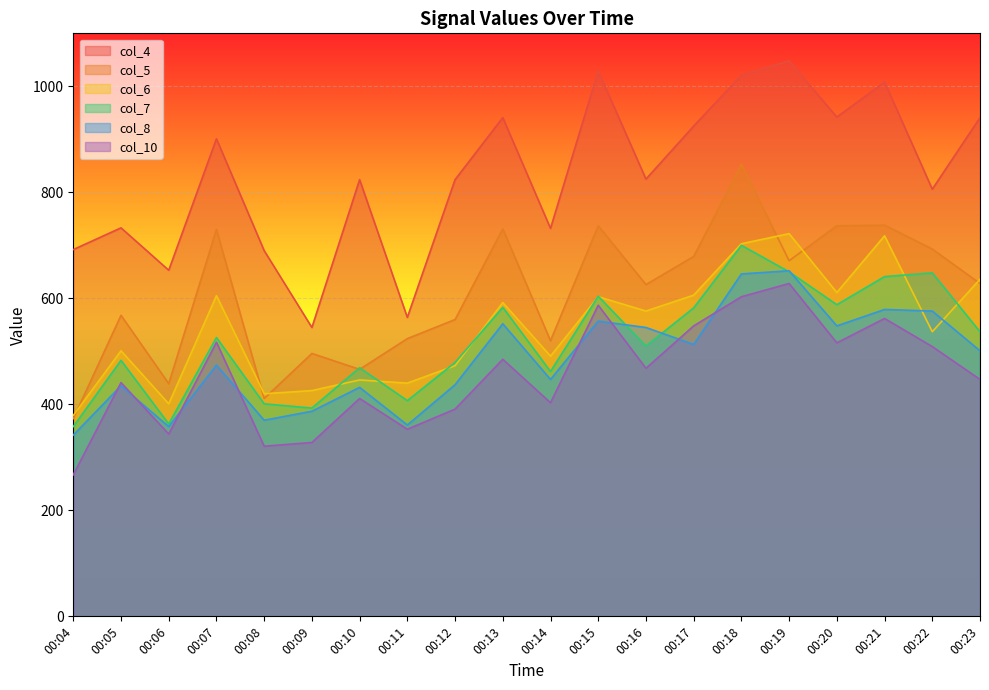

Rank the series by their maximum value, from highest to lowest.

col_4, col_5, col_6, col_7, col_8, col_10